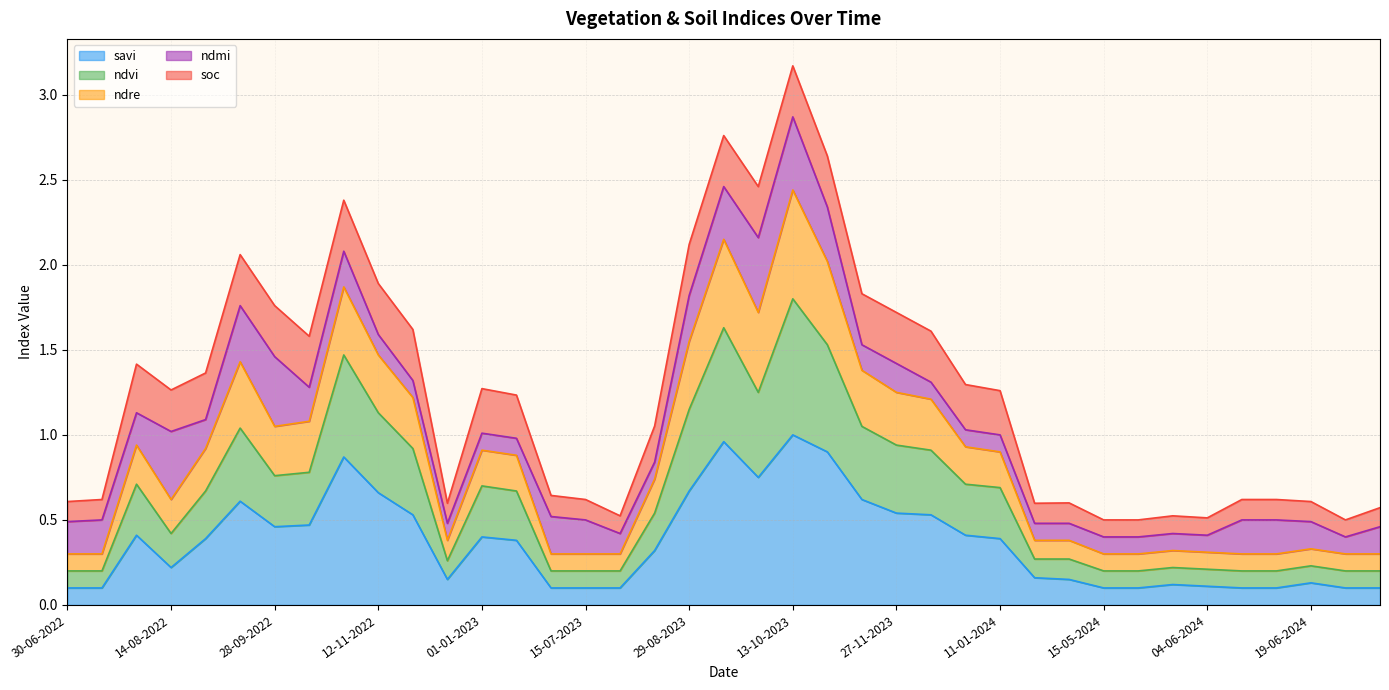

Is the value of ndre at 12-12-2023 greater than the value of ndvi at 09-07-2024?

Yes